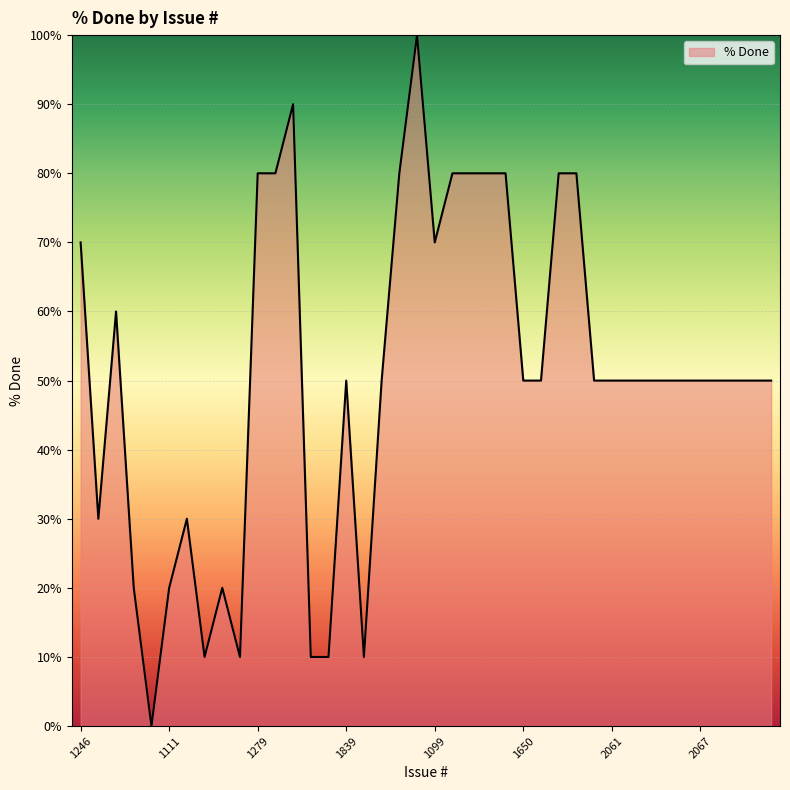

What is the difference between the maximum and minimum values?

100